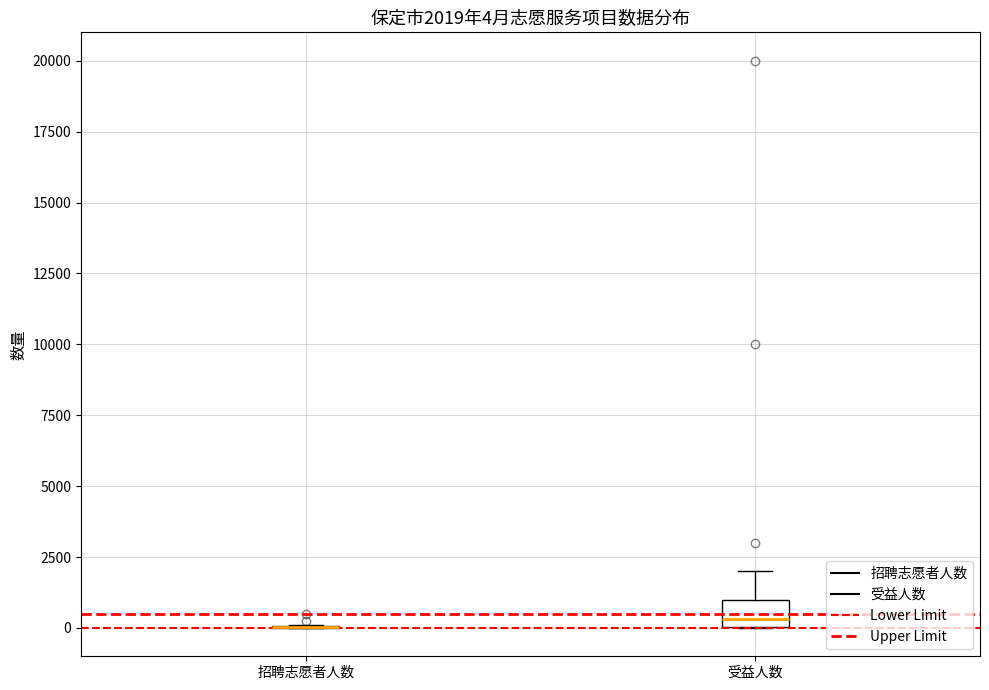

Which box is the tallest, from its lower edge to its upper edge?

受益人数